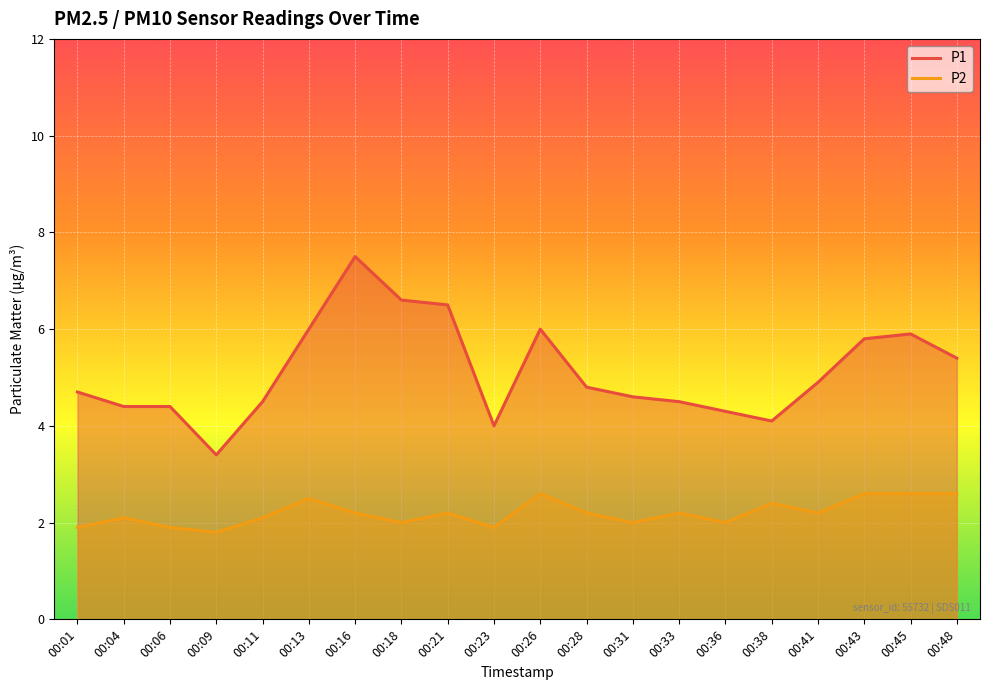

How many lines are shown in the chart?

2